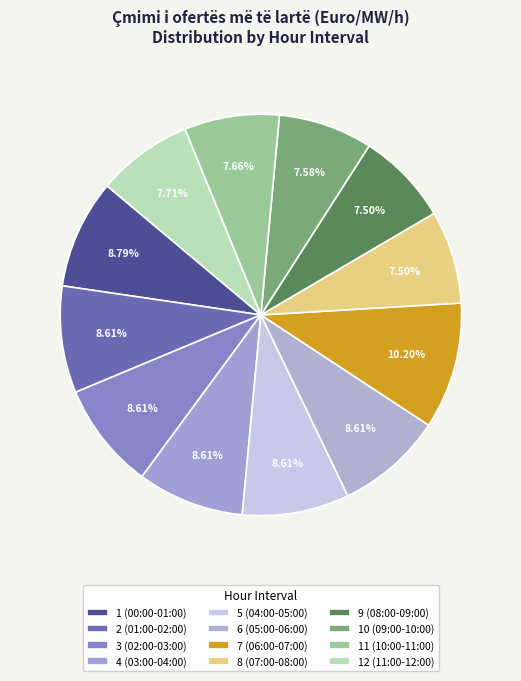

What is the total percentage of 4 (03:00-04:00) and 9 (08:00-09:00)?

16.1%